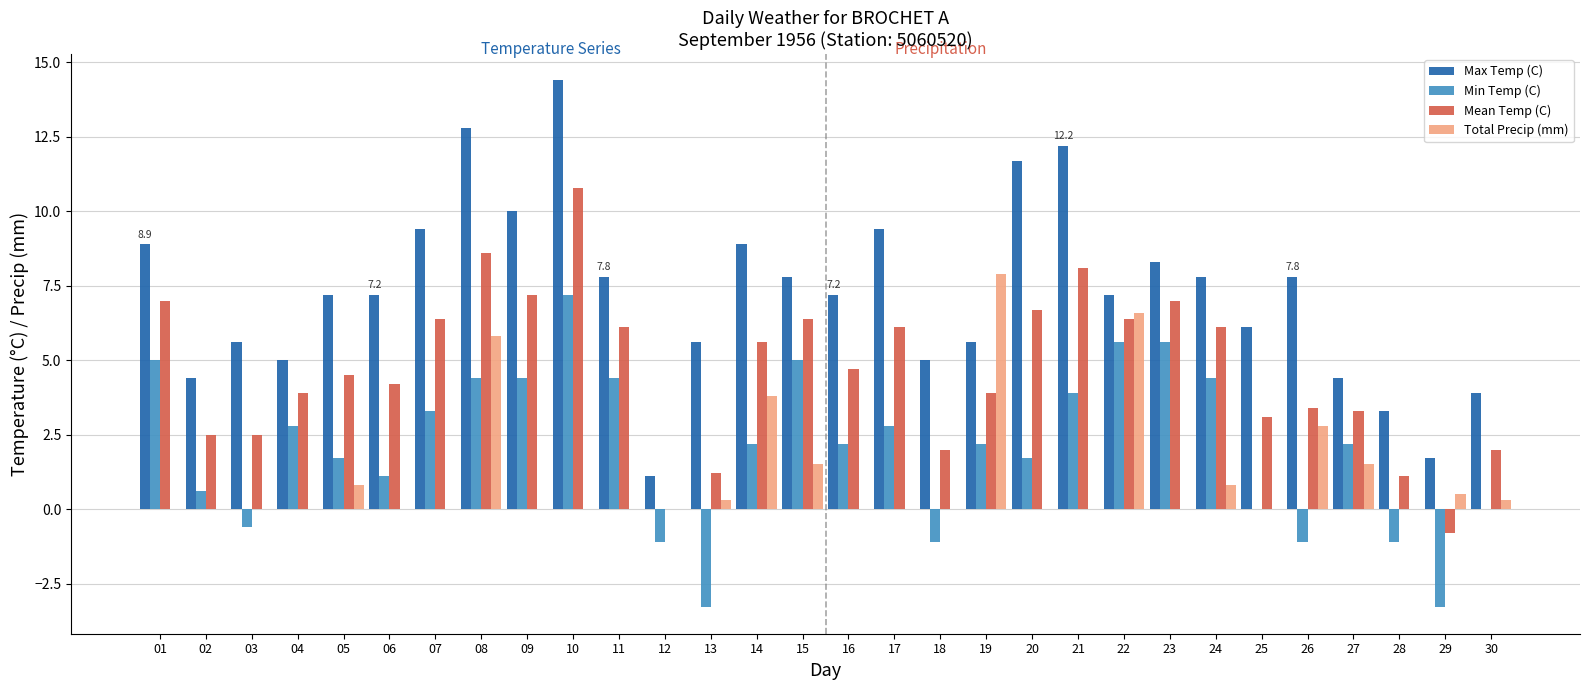

Reading right to left, what are all the values shown in this chart?

Max Temp (C): 30=3.9	29=1.7	28=3.3	27=4.4	26=7.8	25=6.1	24=7.8	23=8.3	22=7.2	21=12.2	20=11.7	19=5.6	18=5.0	17=9.4	16=7.2	15=7.8	14=8.9	13=5.6	12=1.1	11=7.8	10=14.4	09=10.0	08=12.8	07=9.4	06=7.2	05=7.2	04=5.0	03=5.6	02=4.4	01=8.9
Min Temp (C): 30=0.0	29=-3.3	28=-1.1	27=2.2	26=-1.1	25=0.0	24=4.4	23=5.6	22=5.6	21=3.9	20=1.7	19=2.2	18=-1.1	17=2.8	16=2.2	15=5.0	14=2.2	13=-3.3	12=-1.1	11=4.4	10=7.2	09=4.4	08=4.4	07=3.3	06=1.1	05=1.7	04=2.8	03=-0.6	02=0.6	01=5.0
Mean Temp (C): 30=2.0	29=-0.8	28=1.1	27=3.3	26=3.4	25=3.1	24=6.1	23=7.0	22=6.4	21=8.1	20=6.7	19=3.9	18=2.0	17=6.1	16=4.7	15=6.4	14=5.6	13=1.2	12=0.0	11=6.1	10=10.8	09=7.2	08=8.6	07=6.4	06=4.2	05=4.5	04=3.9	03=2.5	02=2.5	01=7.0
Total Precip (mm): 30=0.3	29=0.5	28=0.0	27=1.5	26=2.8	25=0.0	24=0.8	23=0.0	22=6.6	21=0.0	20=0.0	19=7.9	18=0.0	17=0.0	16=0.0	15=1.5	14=3.8	13=0.3	12=0.0	11=0.0	10=0.0	09=0.0	08=5.8	07=0.0	06=0.0	05=0.8	04=0.0	03=0.0	02=0.0	01=0.0